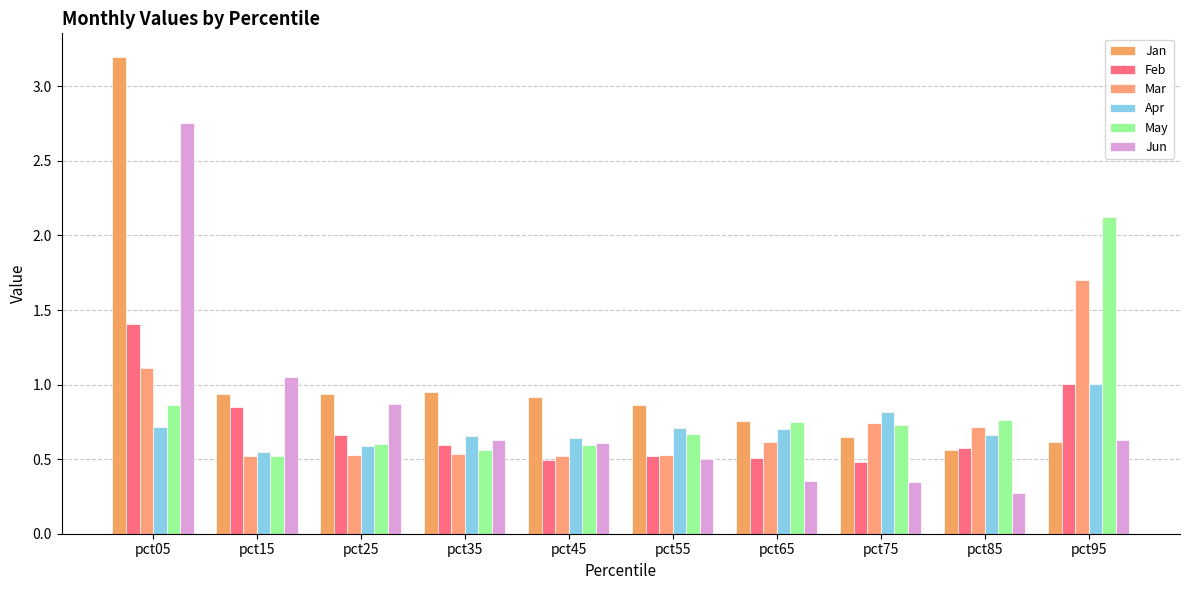

How many groups of bars are there?

10